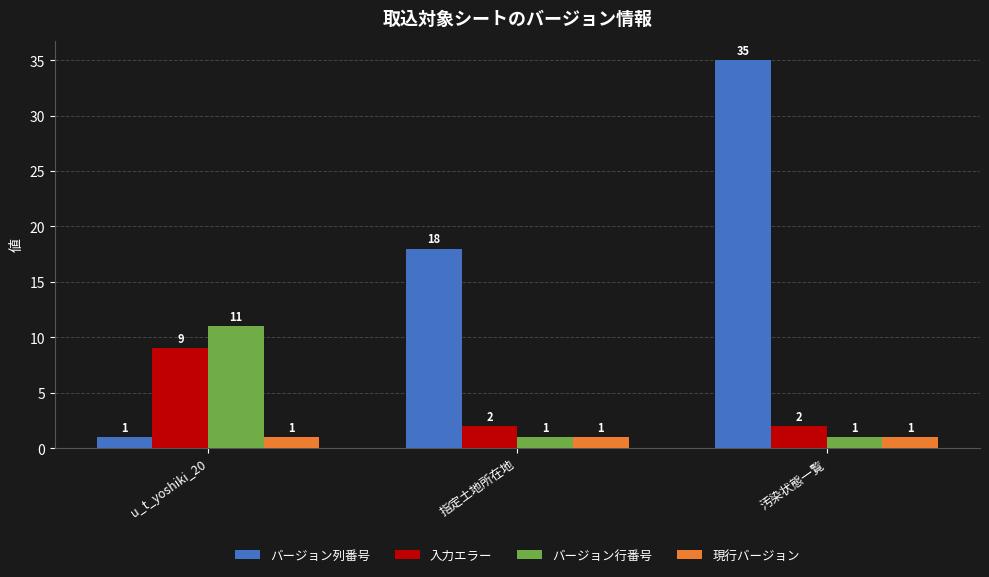

List the series in order of their peak value, lowest first.

現行バージョン, 入力エラー, バージョン行番号, バージョン列番号